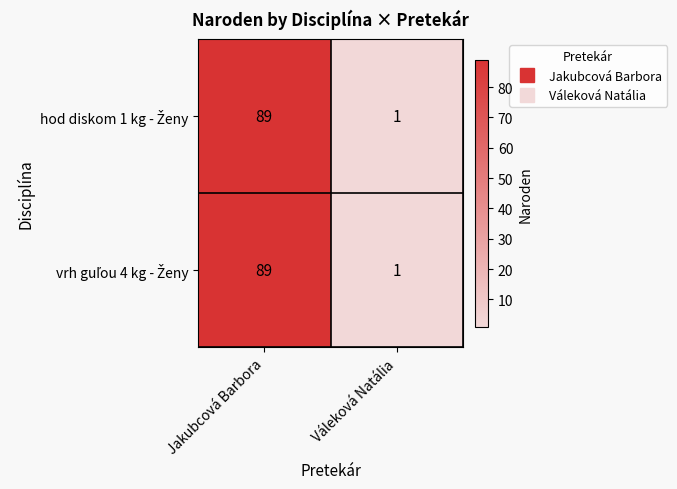

Which label corresponds to the smallest value in the chart?

Váleková Natália